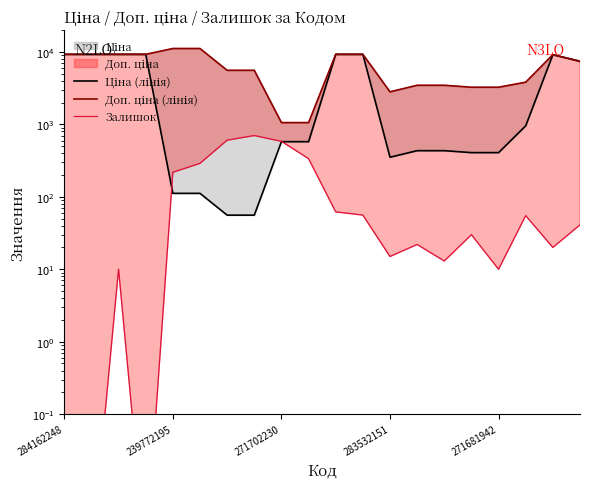

True or false: Доп. ціна (лінія) and Ціна (лінія) intersect in this chart.

False